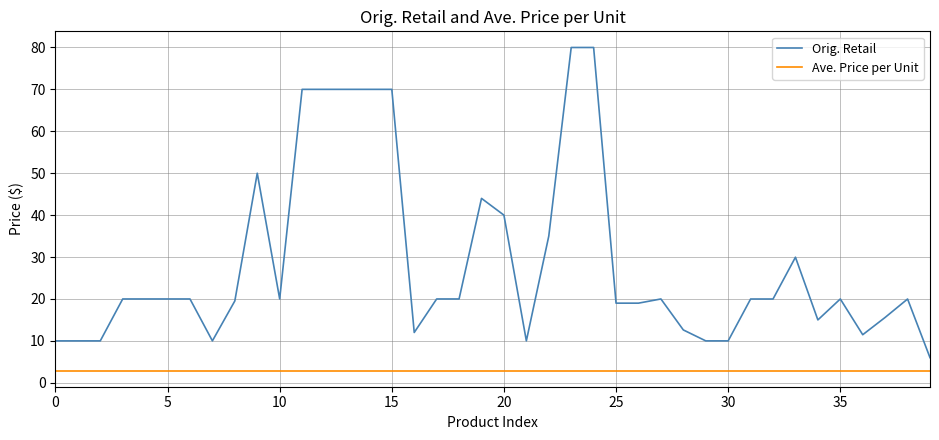

What are all the series names shown in the legend?

Orig. Retail, Ave. Price per Unit